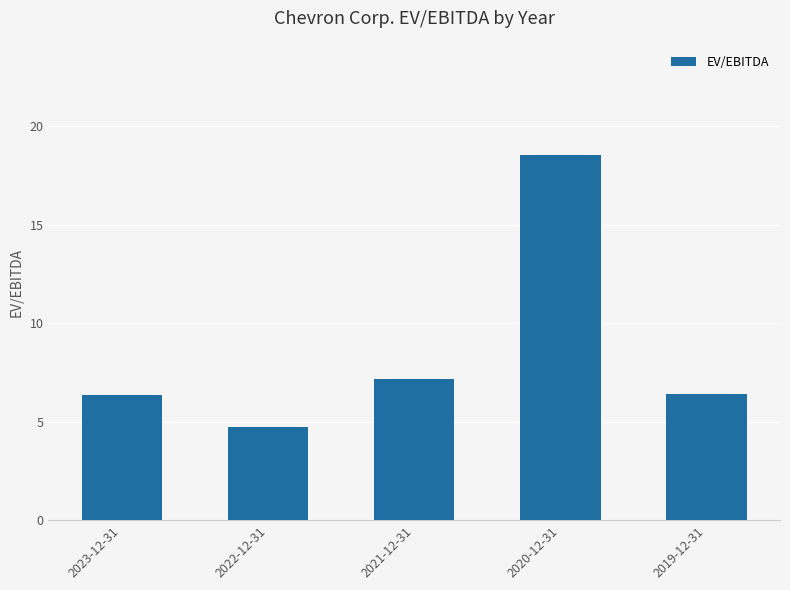

Which has a higher value, 2020-12-31 or 2021-12-31?

2020-12-31